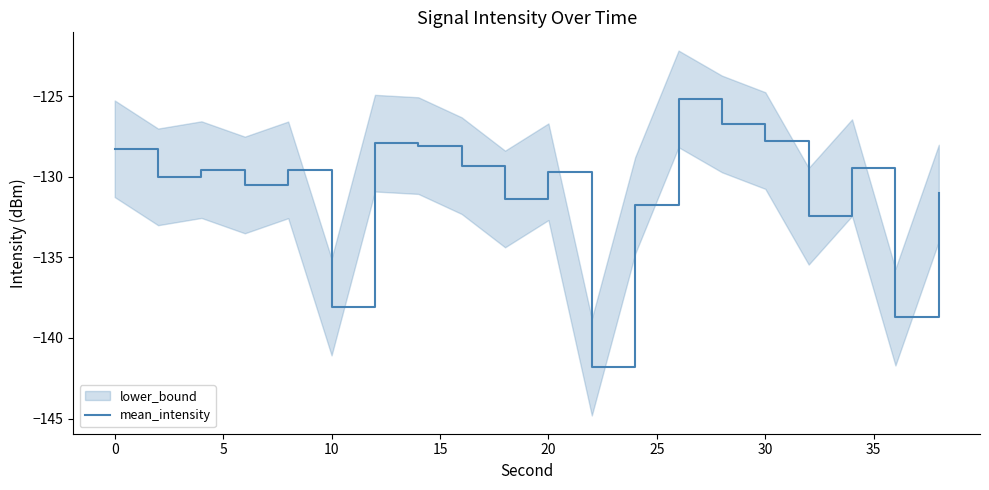

How many lines are shown in the chart?

1